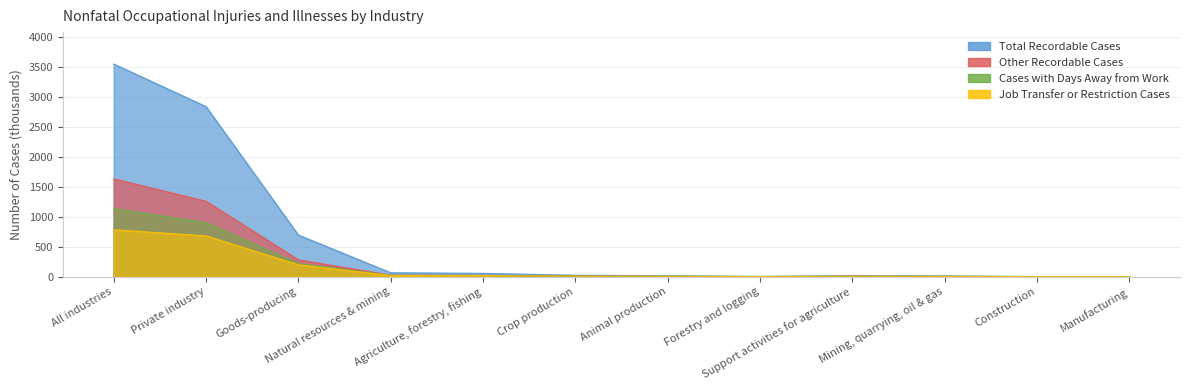

What is the difference between the second highest and second lowest values in the Total Recordable Cases series?

2834.5